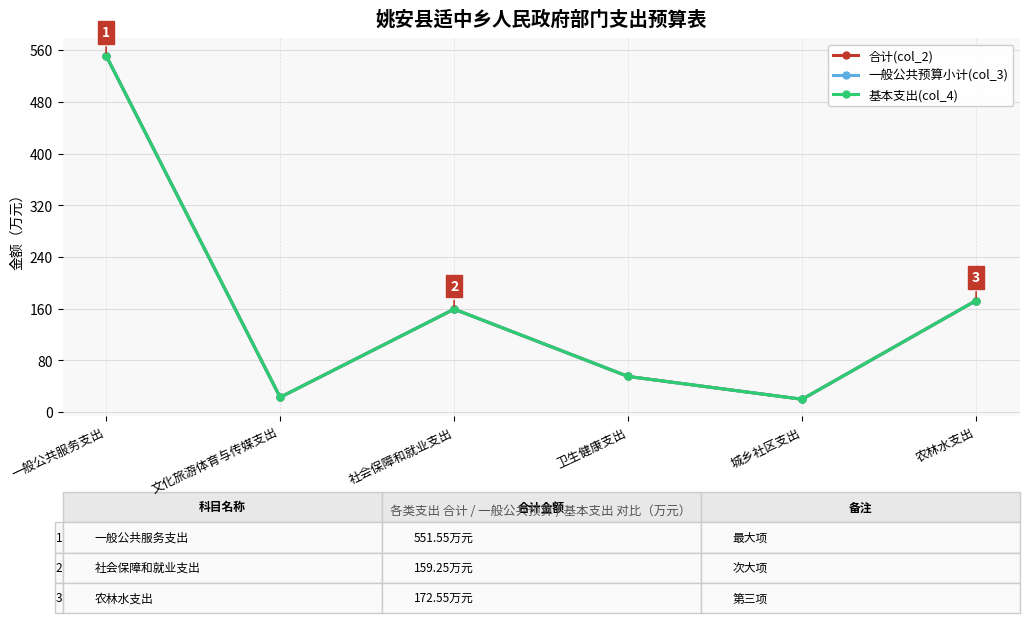

Which series changed the most between 社会保障和就业支出 and 城乡社区支出?

合计(col_2)